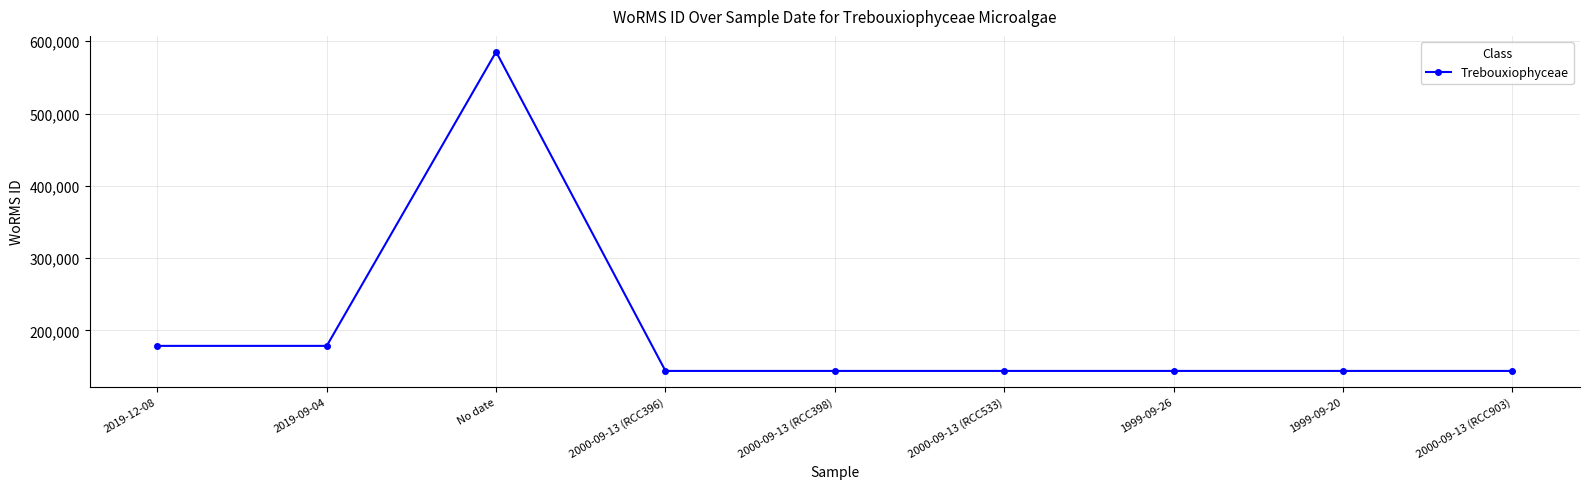

Which category has the highest value across all series?

No date